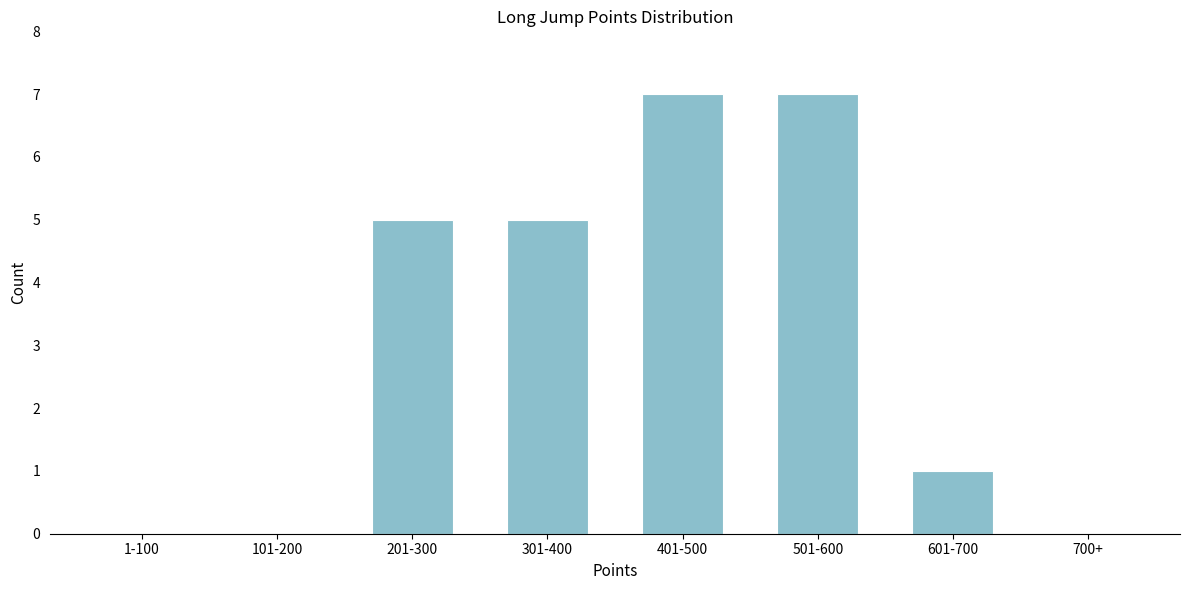

Which has a higher value, 601-700 or 101-200?

601-700